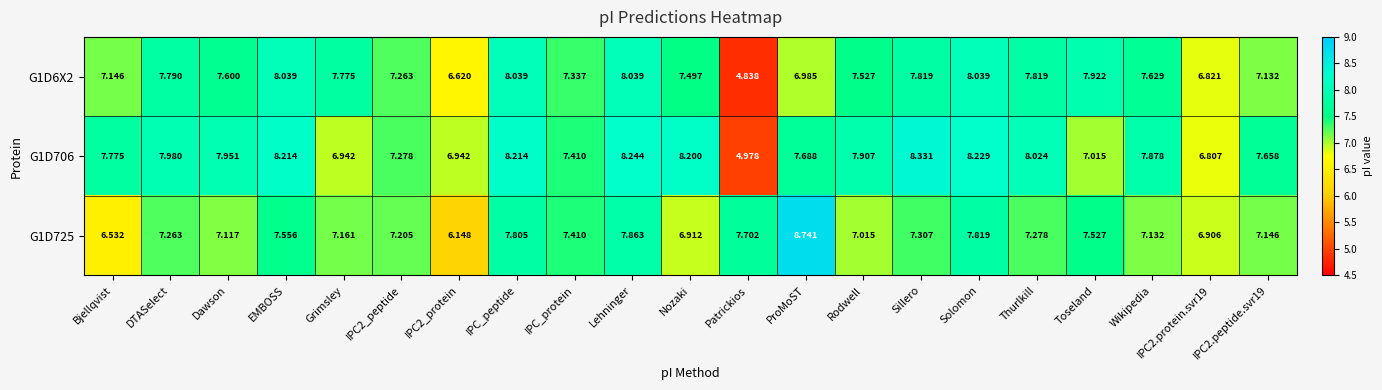

At which label is G1D725 closest to 7?

Rodwell